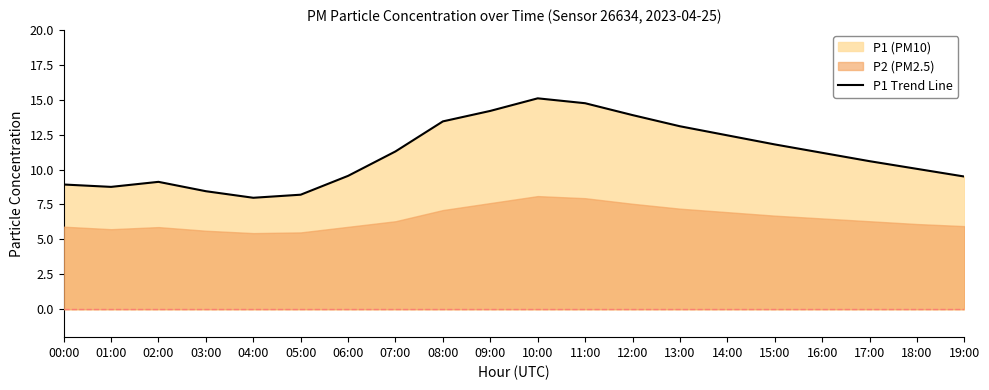

Reading left to right, extract all data points from this chart.

00:00=8.9	01:00=8.8	02:00=9.1	03:00=8.4	04:00=8.0	05:00=8.2	06:00=9.6	07:00=11.3	08:00=13.4	09:00=14.2	10:00=15.1	11:00=14.8	12:00=13.9	13:00=13.1	14:00=12.4	15:00=11.8	16:00=11.2	17:00=10.6	18:00=10.1	19:00=9.5